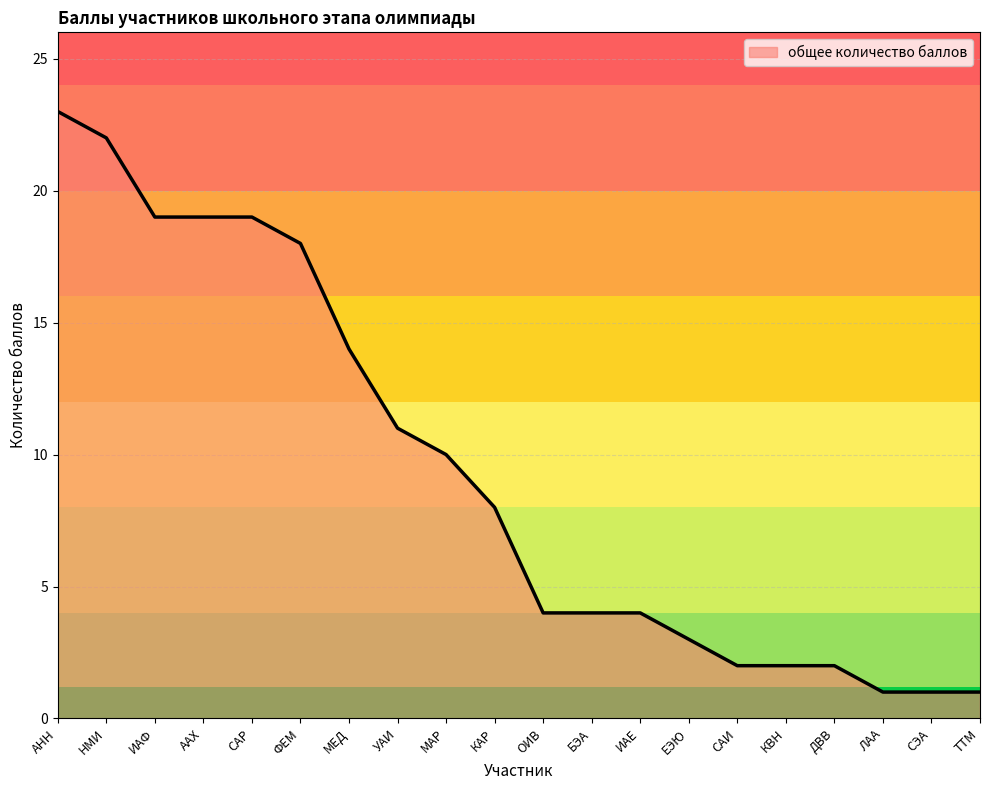

Does the chart have visible grid lines?

Yes